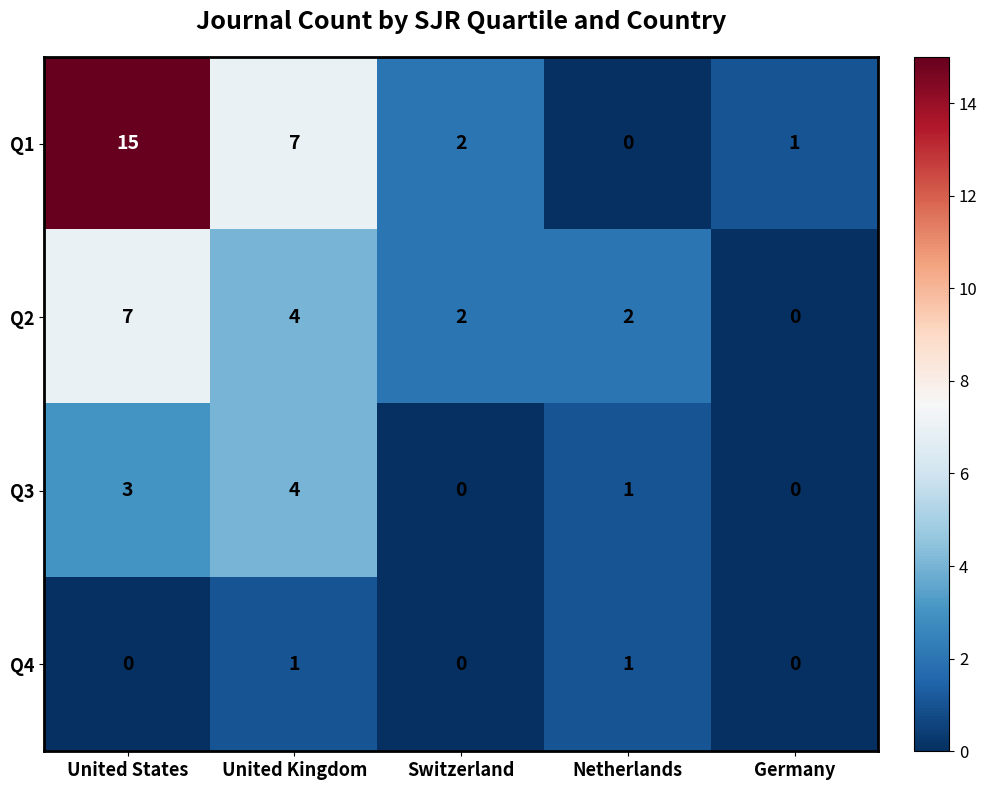

Rank the categories by Q1 value from lowest to highest.

Netherlands, Germany, Switzerland, United Kingdom, United States